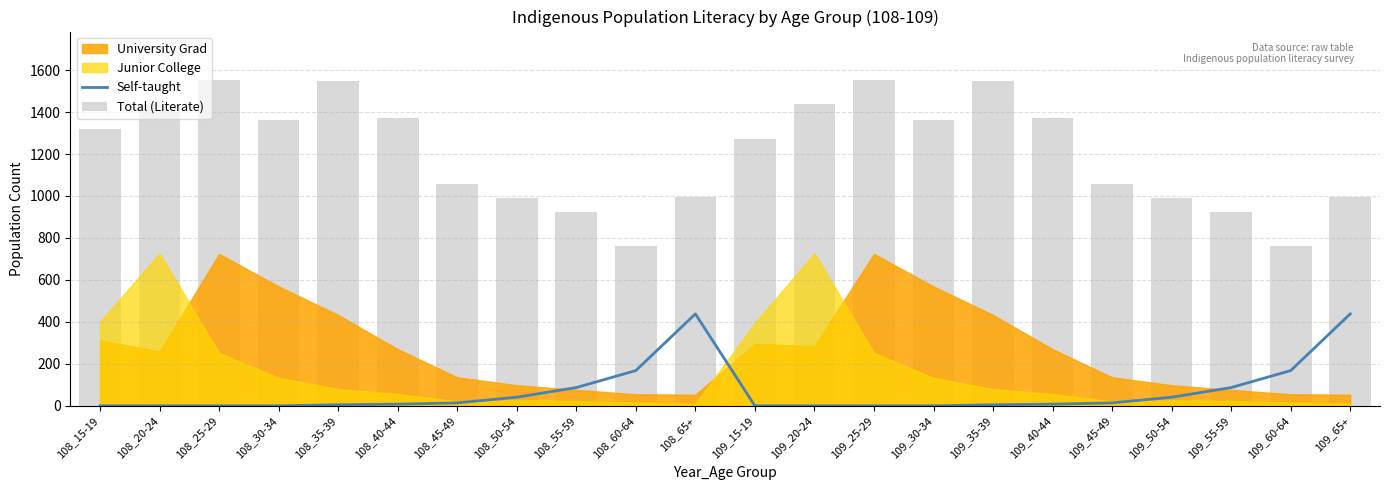

What is the difference between the Total (Literate) values at 108_15-19 and 108_60-64?

556